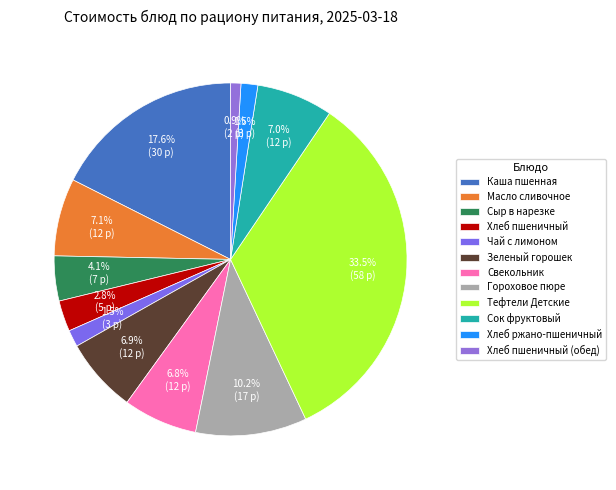

Does Сок фруктовый represent more than half of the total?

No